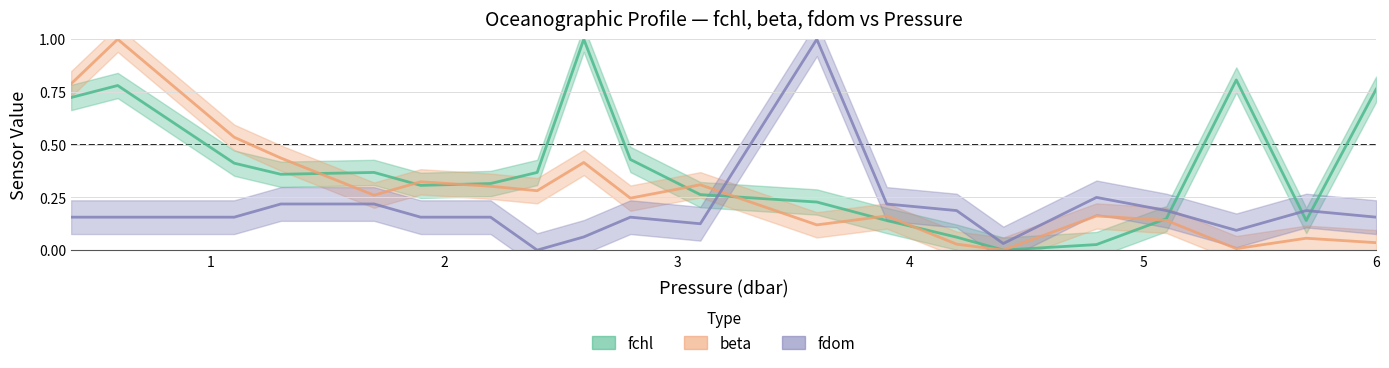

At 0.6, list the series in order from largest to smallest.

beta, fchl, fdom